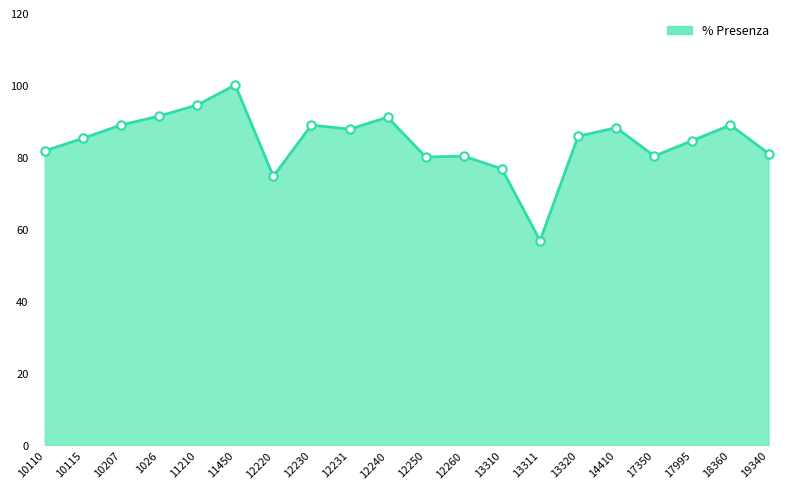

Between 10110 and 14410, which is larger?

14410